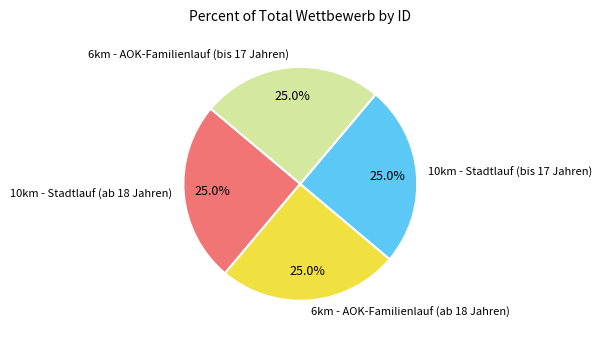

True or false: 10km - Stadtlauf (ab 18 Jahren) accounts for 18% of the total.

False